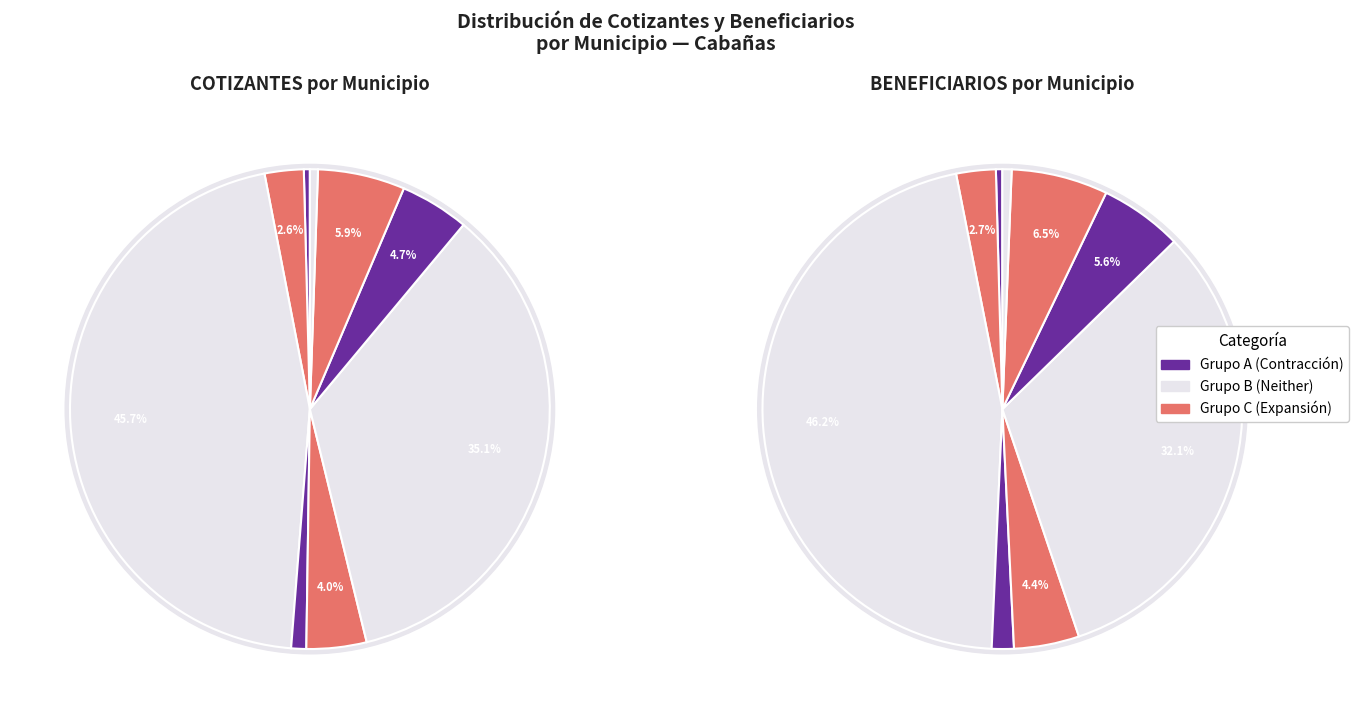

Is there a majority slice in this chart?

No